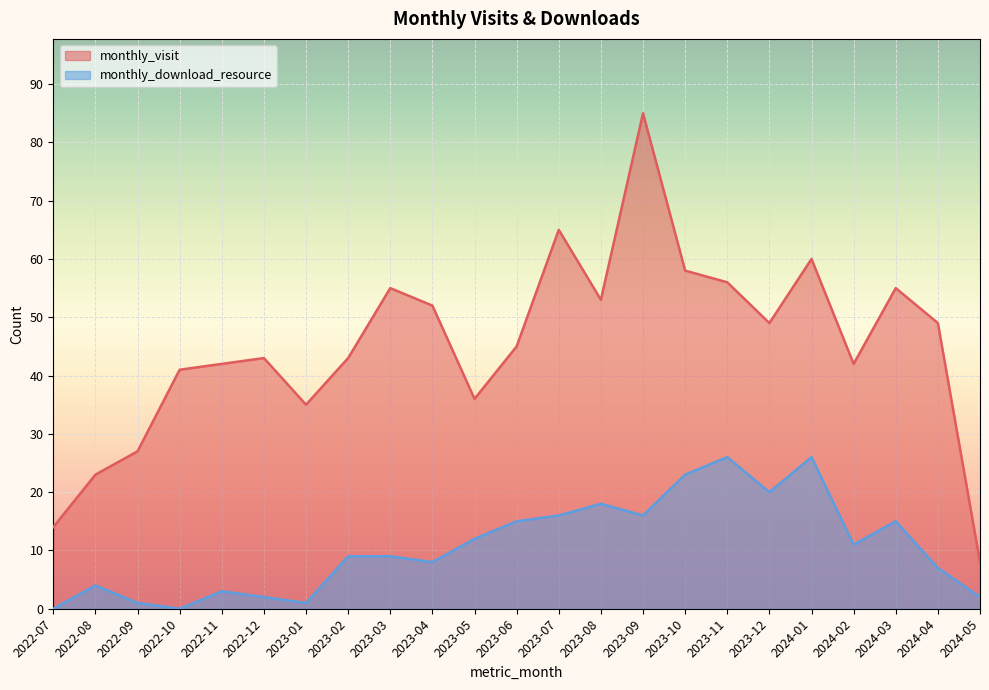

What is the label of the 12th point from the right?

2023-06